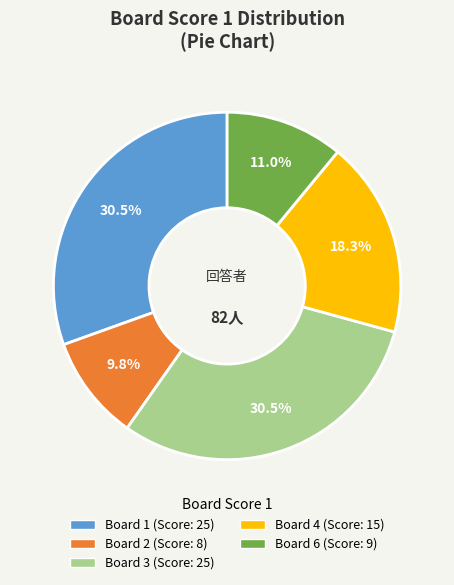

How many segments does this pie chart have?

5